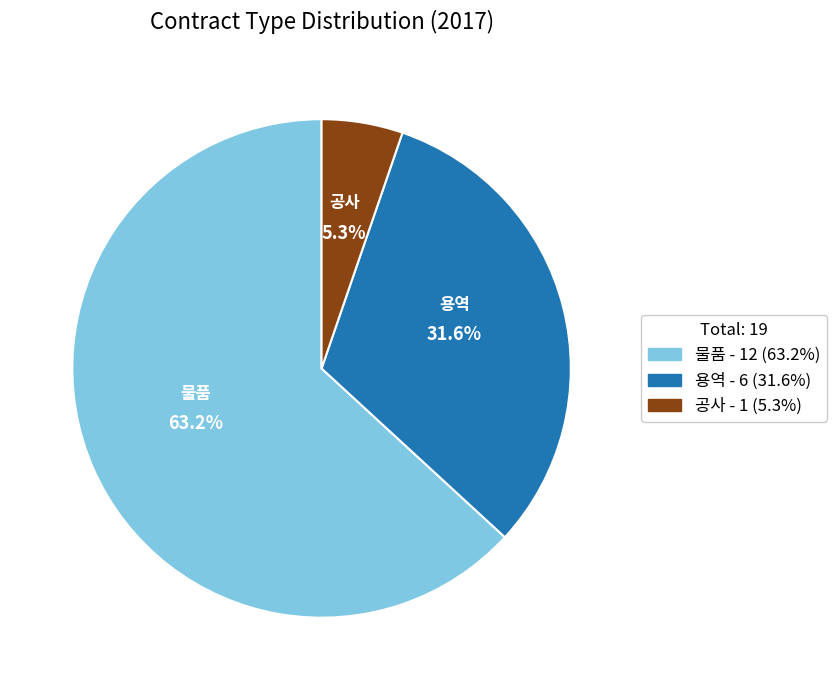

The 용역 slice represents 32% of the pie. True or false?

True